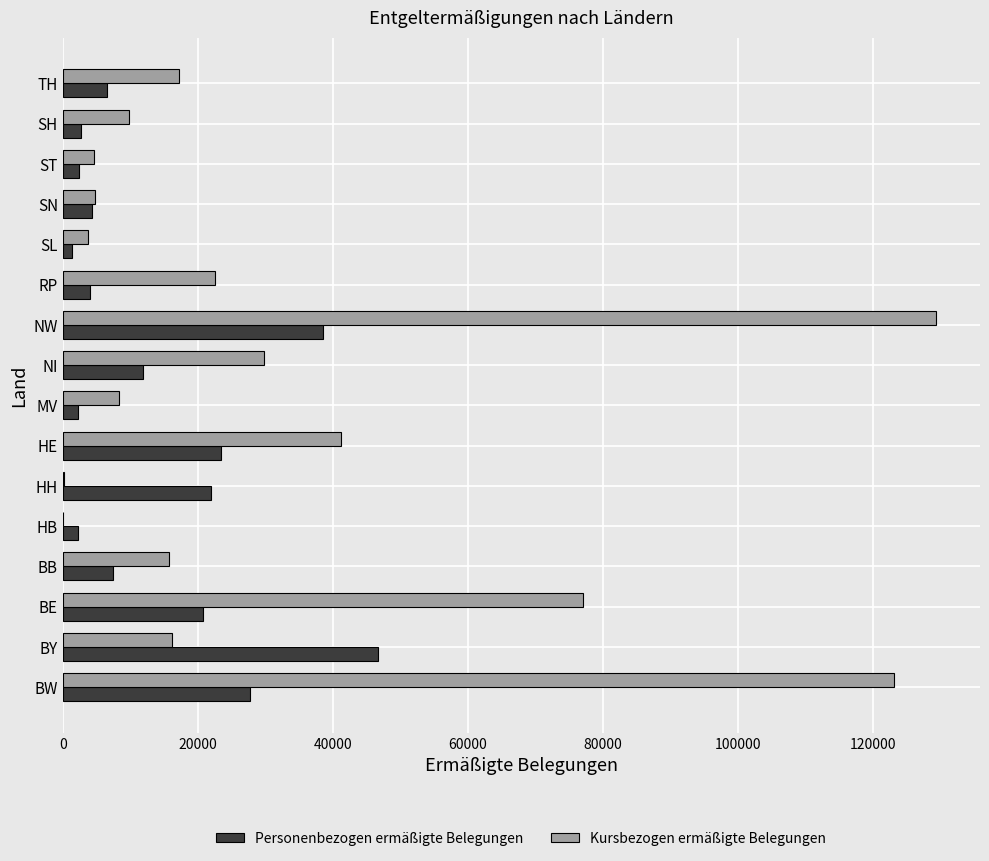

Is the value of Personenbezogen ermäßigte Belegungen at ST greater than the value of Kursbezogen ermäßigte Belegungen at NW?

No